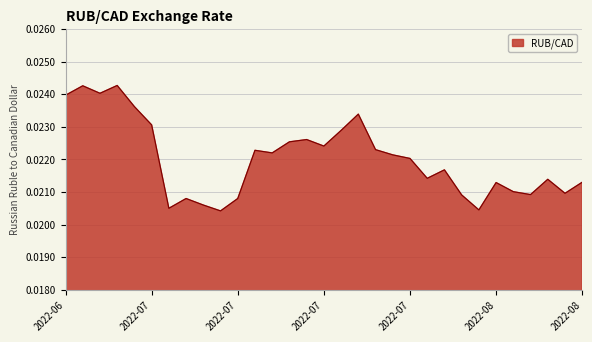

How many points are higher than both their immediate neighbors (excluding endpoints)?

9